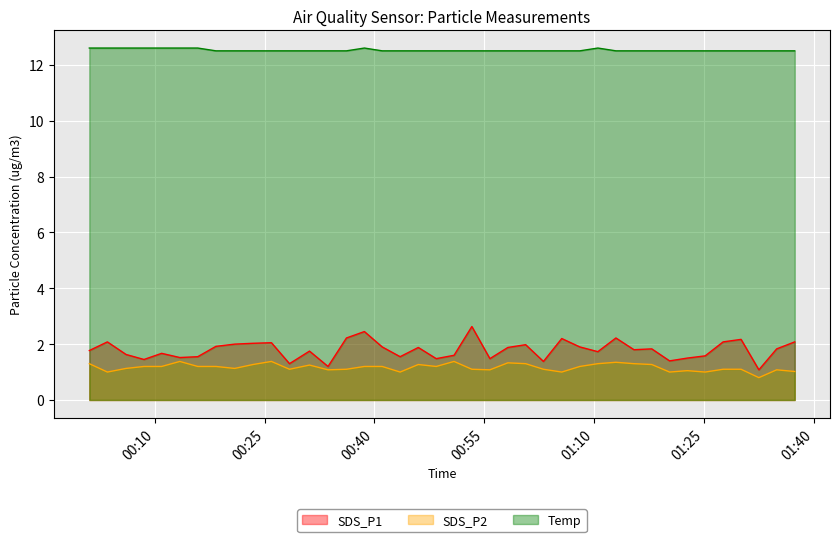

What is the value of the Temp point at the 11th from the left?

12.5